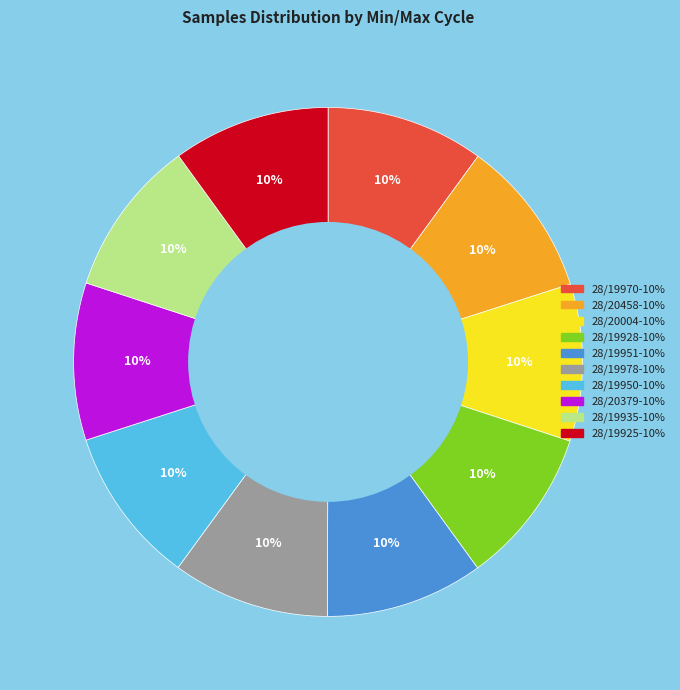

How many segments does this pie chart have?

10